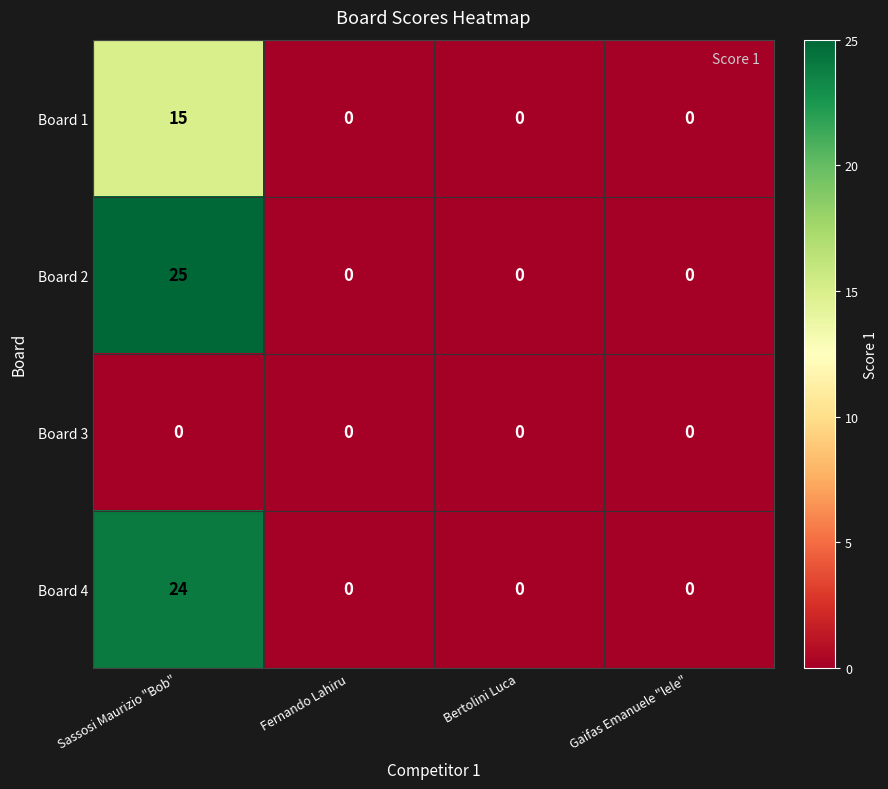

How many Board 1 values are between 0 and 15?

4